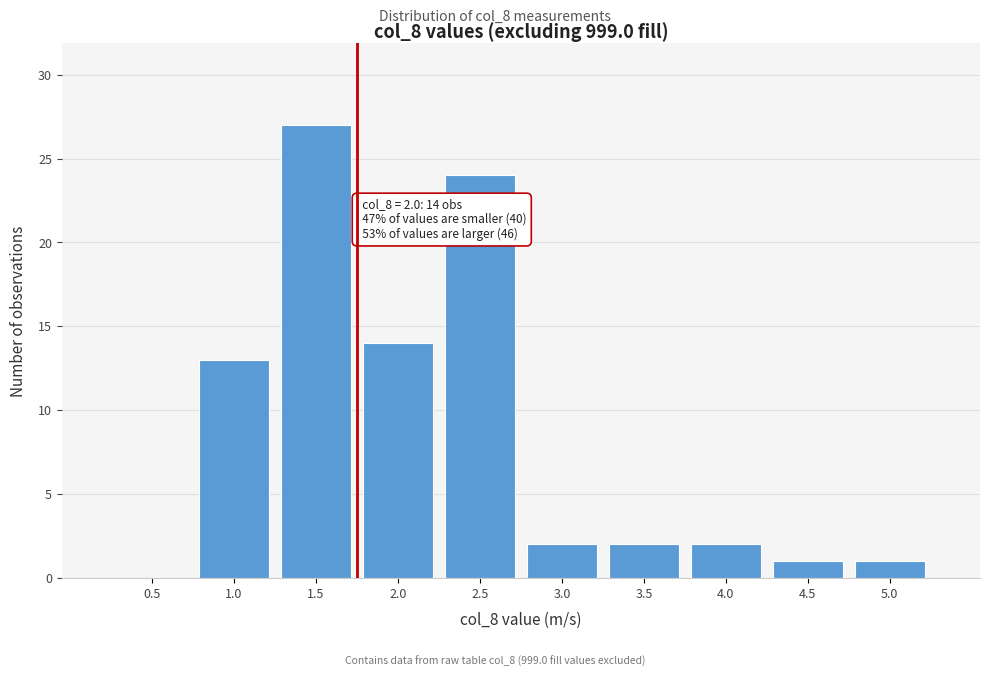

Reading left to right, what are all the values shown in this chart?

0.5=0	1.0=13	1.5=27	2.0=14	2.5=24	3.0=2	3.5=2	4.0=2	4.5=1	5.0=1